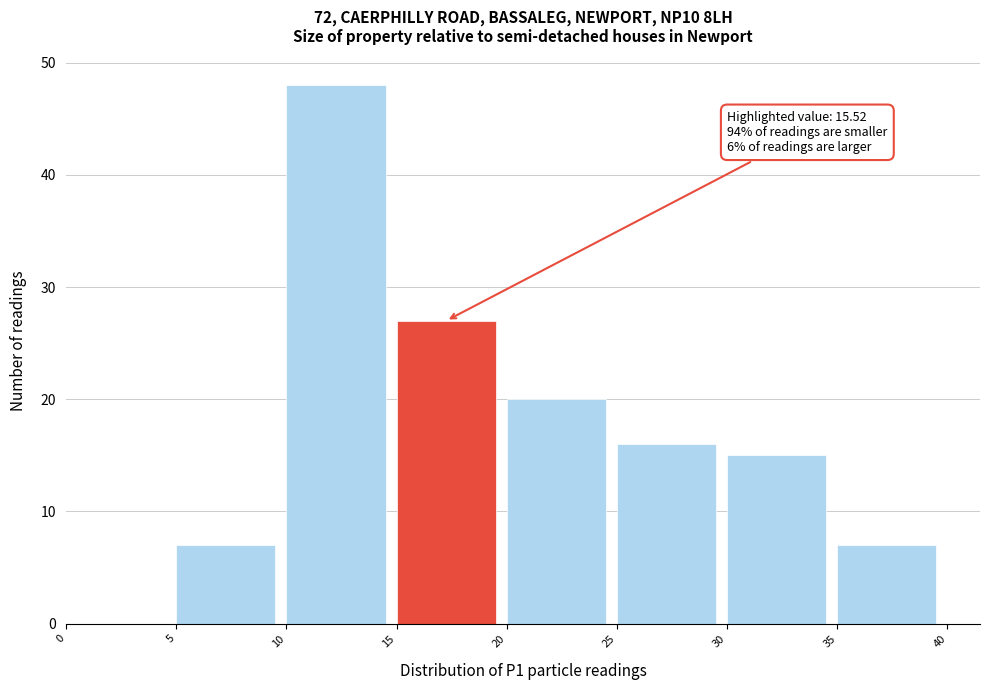

Over which range of the x-axis is the bar tallest?

10 to 15